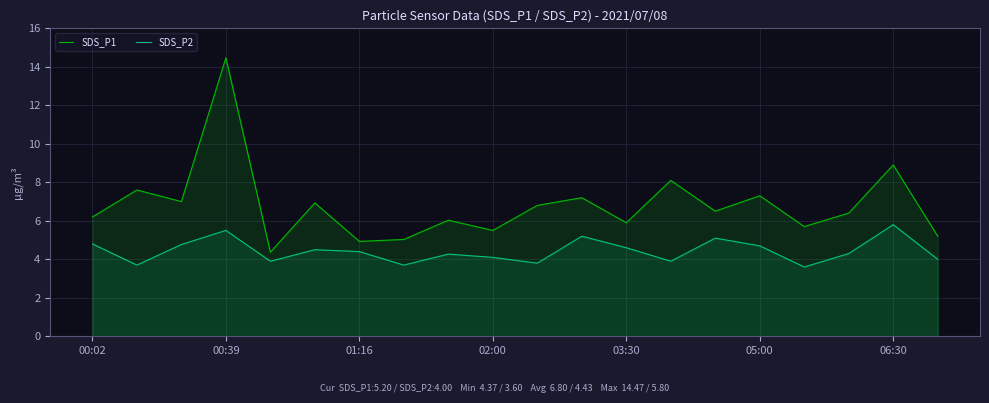

What is the smallest value displayed?

3.6